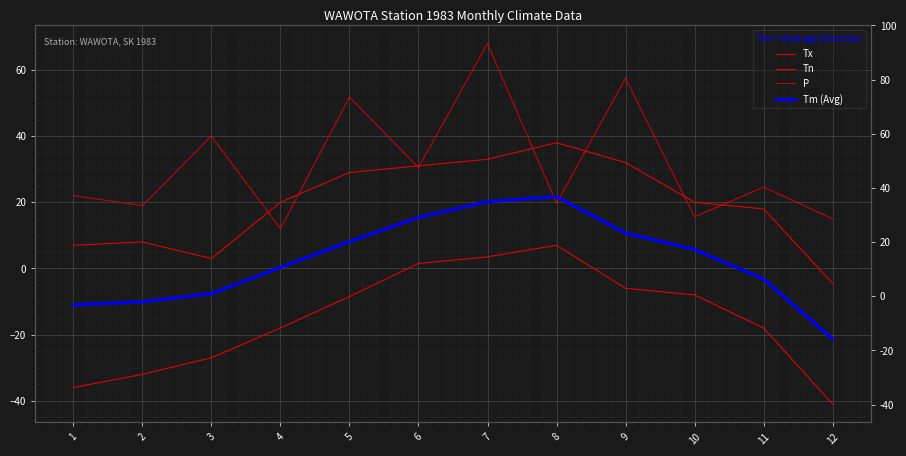

What is the sum of the Tn values at 11 and 9?

-24.0